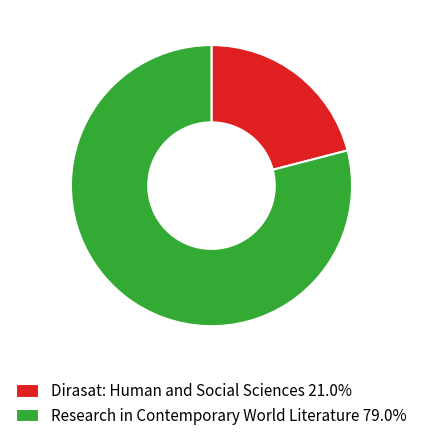

What is the largest slice in the pie chart?

Research in Contemporary World Literature